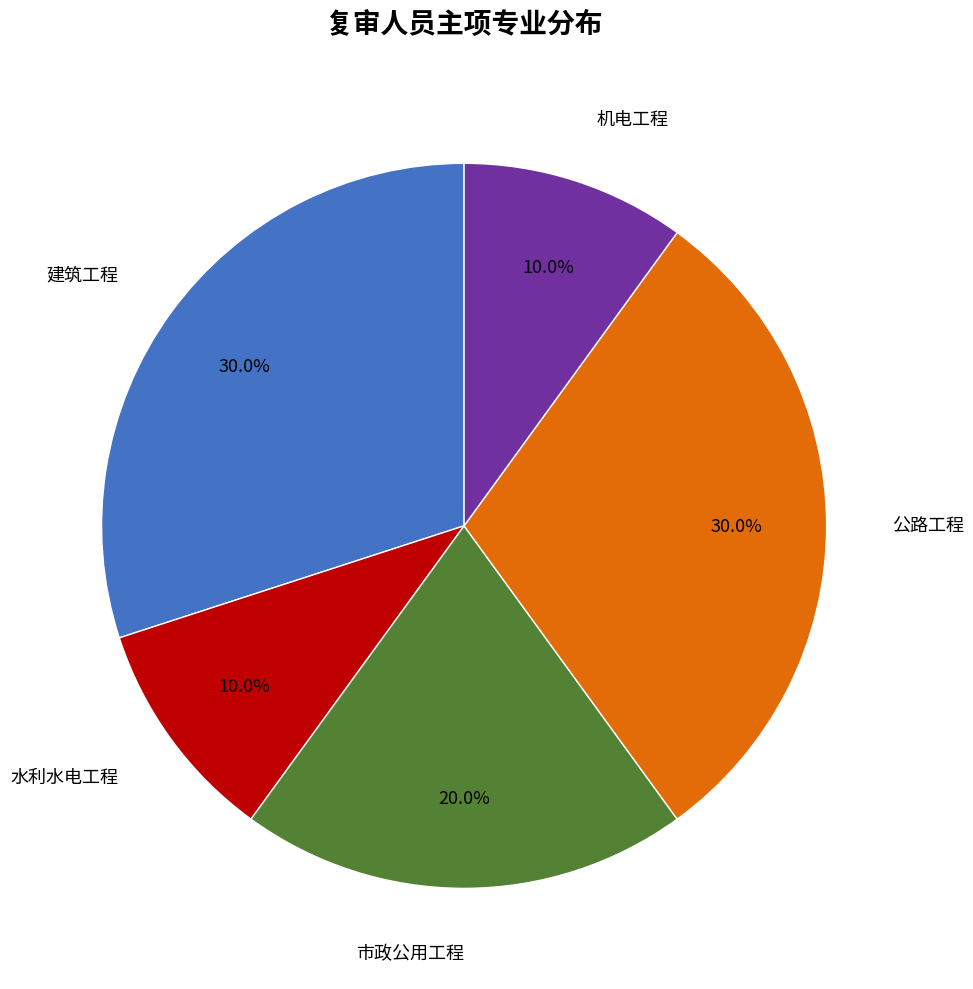

Is there any slice that represents more than half of the pie?

No